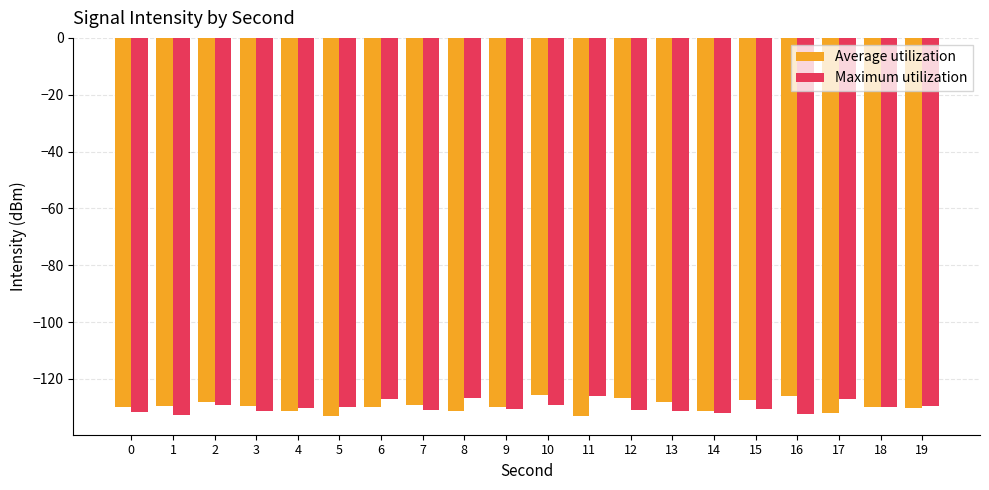

Rank the series at 16 from highest to lowest value.

Average utilization, Maximum utilization